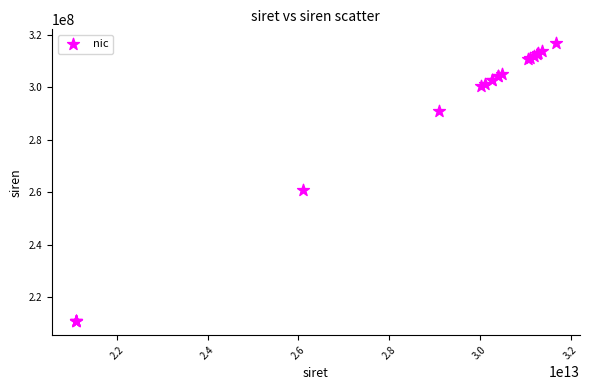

What Y value in the scatter plot is closest to 263855986?

261002547